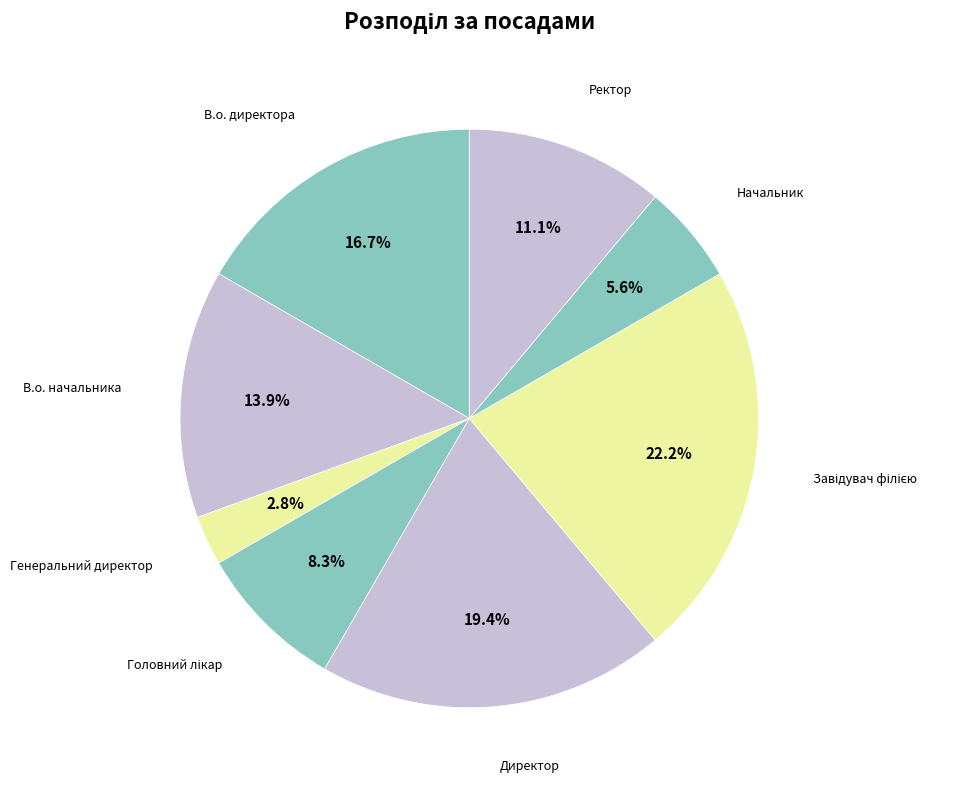

Count the number of slices in the pie.

8